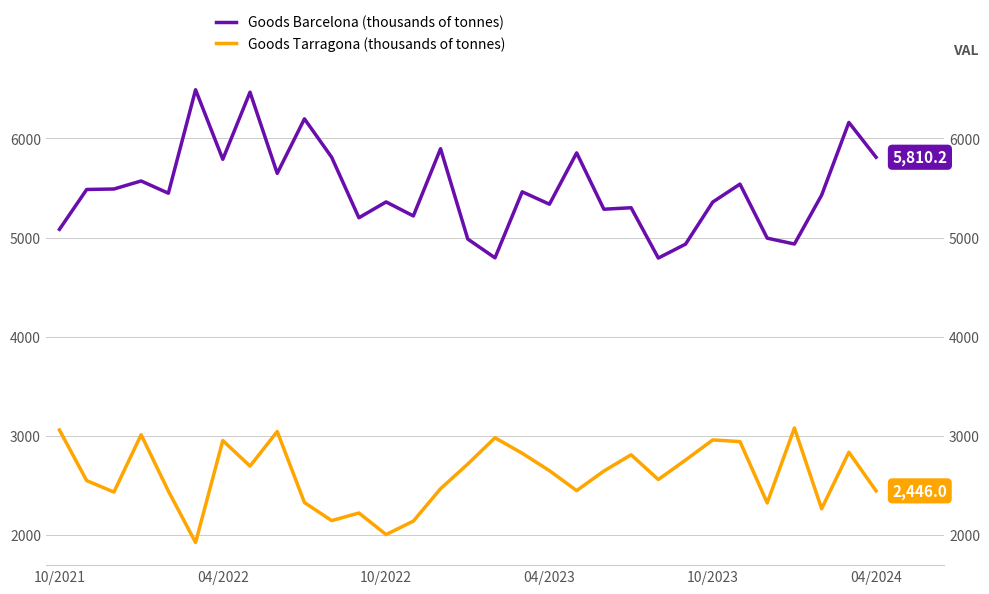

Reading left to right, what are all the values shown in this chart?

Goods Barcelona (thousands of tonnes): 5083.3	5485.1	5489.9	5570.9	5447.4	6490.7	5789.3	6466.3	5647.5	6197.3	5809.7	5200.0	5359.5	5218.3	5896.2	4985.1	4795.8	5461.5	5336.6	5854.3	5286.0	5301.0	4793.7	4934.0	5358.4	5539.2	4994.3	4935.0	5428.6	6161.2	5810.2
Goods Tarragona (thousands of tonnes): 3059.2	2549.3	2433.8	3011.8	2444.2	1925.3	2953.4	2695.7	3044.6	2328.0	2146.0	2222.9	2005.5	2140.9	2467.6	2716.7	2981.2	2825.1	2649.8	2448.6	2645.9	2810.1	2560.2	2756.8	2959.7	2942.7	2324.3	3080.0	2265.7	2835.6	2446.0